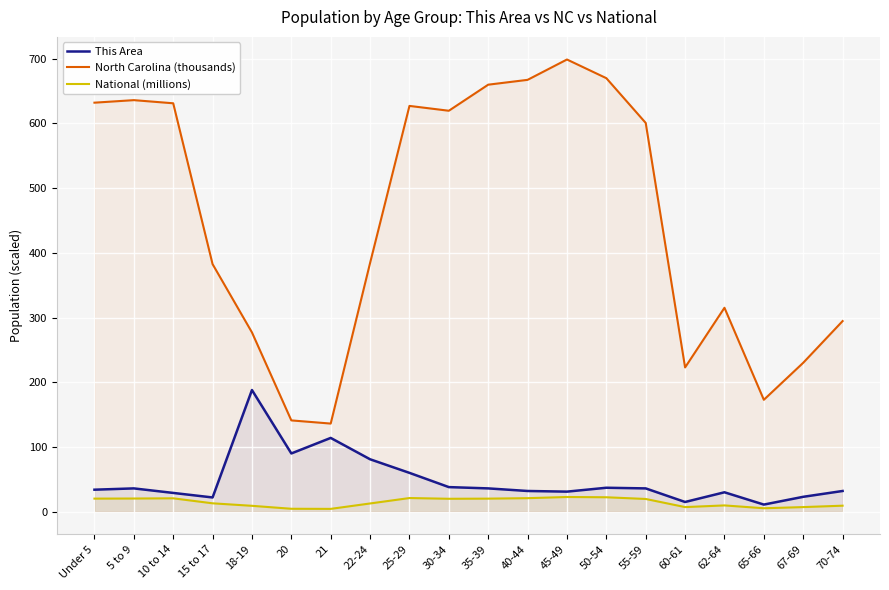

Which label corresponds to the largest value in the chart?

45-49